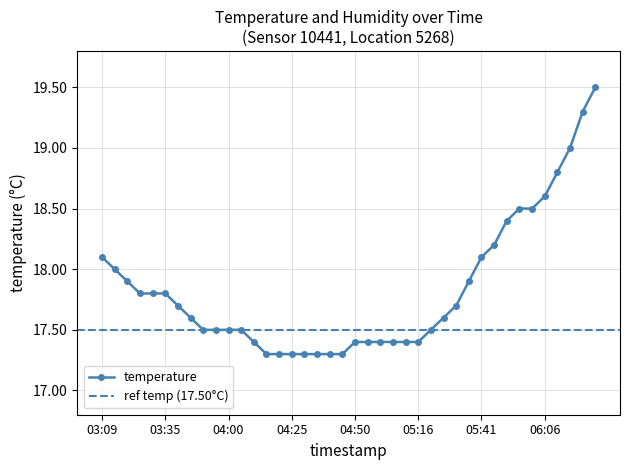

Where is the data nearest to the value 18?

03:14